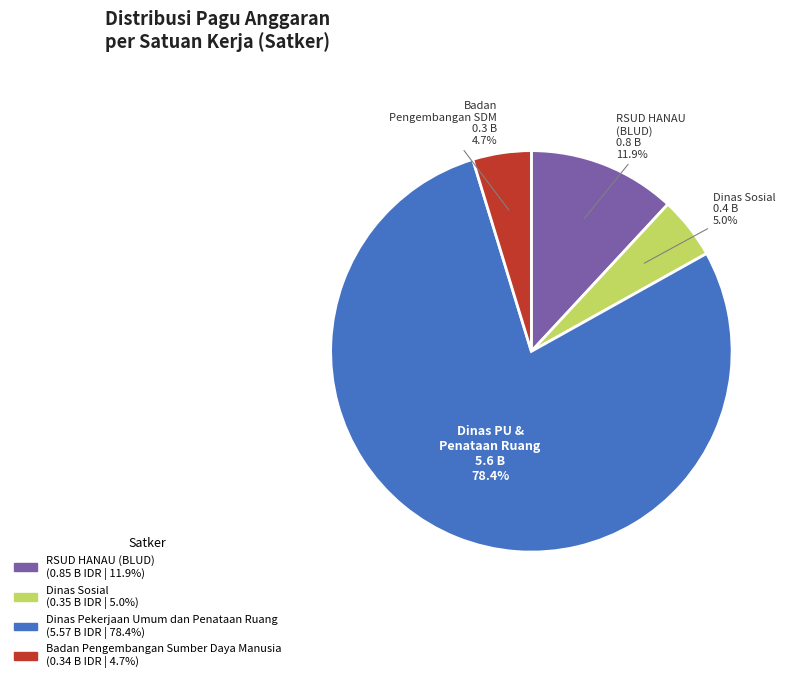

Is there any slice that represents more than half of the pie?

Yes